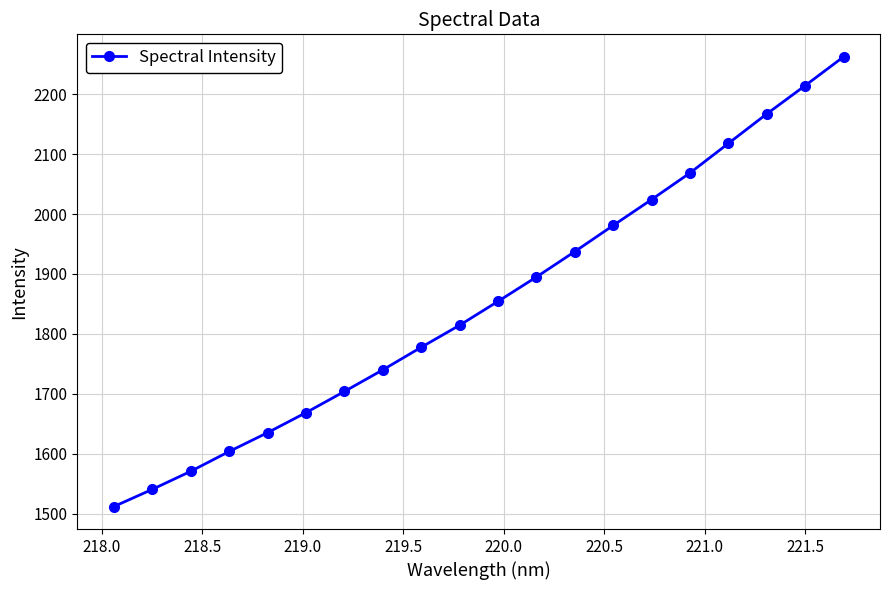

Reading left to right, transcribe all the data shown in this chart.

1512.0	1540.7	1570.8	1603.8	1635.2	1668.7	1704.0	1740.0	1777.7	1814.5	1854.3	1894.9	1937.4	1981.0	2024.2	2068.5	2117.8	2167.0	2214.2	2262.2